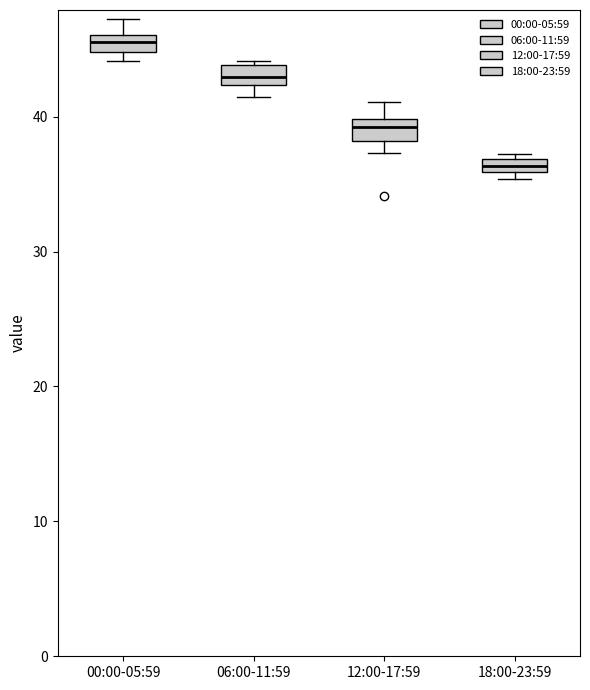

Where is the upper edge of the box for 18:00-23:59 on the y-axis? The values are not printed on the chart, so give them approximately, as read against the axis.

37